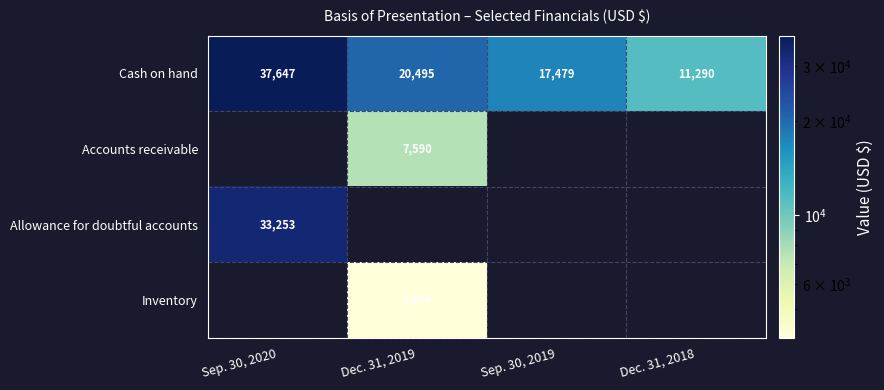

Rank the categories by Cash on hand value from highest to lowest.

Sep. 30, 2020, Dec. 31, 2019, Sep. 30, 2019, Dec. 31, 2018